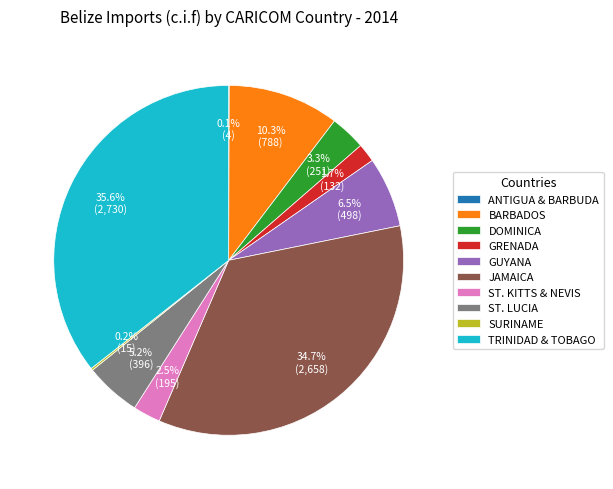

To the nearest percent, what is the average slice percentage?

10%